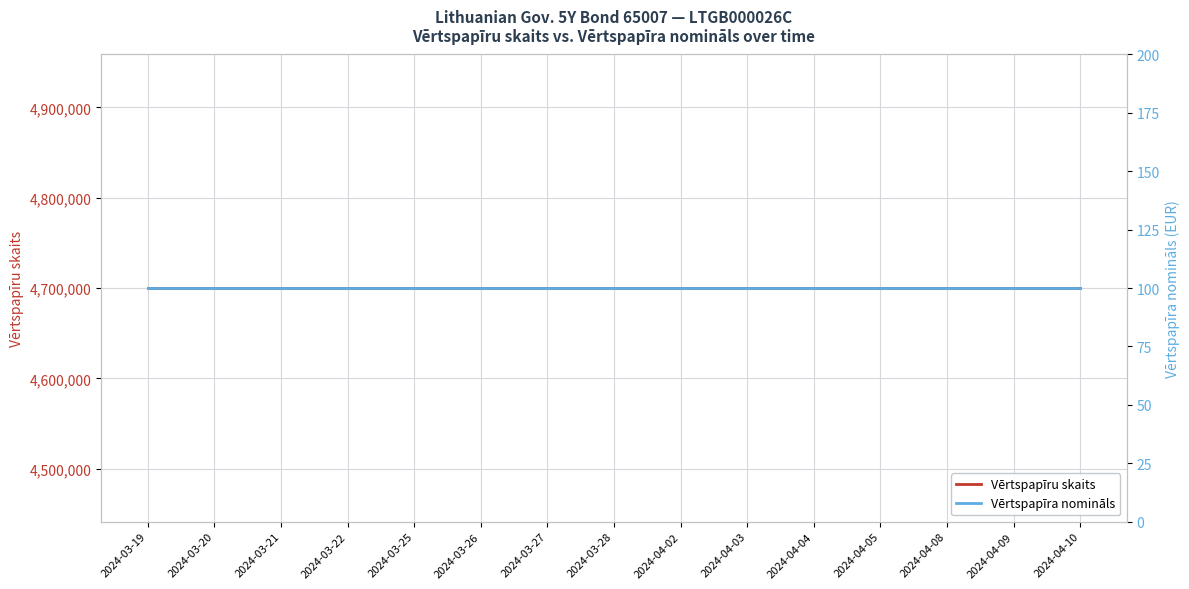

Reading left to right, transcribe all the data shown in this chart.

Vērtspapīru skaits: 2024-03-19=4700000	2024-03-20=4700000	2024-03-21=4700000	2024-03-22=4700000	2024-03-25=4700000	2024-03-26=4700000	2024-03-27=4700000	2024-03-28=4700000	2024-04-02=4700000	2024-04-03=4700000	2024-04-04=4700000	2024-04-05=4700000	2024-04-08=4700000	2024-04-09=4700000	2024-04-10=4700000
Vērtspapīra nomināls: 2024-03-19=100	2024-03-20=100	2024-03-21=100	2024-03-22=100	2024-03-25=100	2024-03-26=100	2024-03-27=100	2024-03-28=100	2024-04-02=100	2024-04-03=100	2024-04-04=100	2024-04-05=100	2024-04-08=100	2024-04-09=100	2024-04-10=100